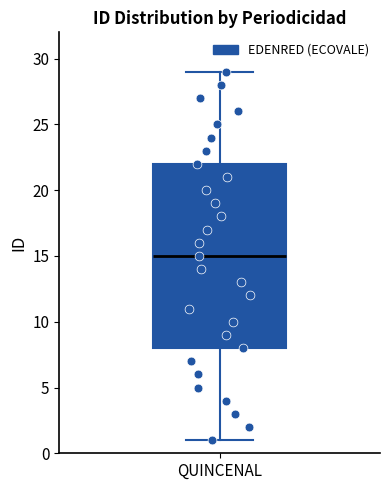

Where is the lower edge of the box for QUINCENAL on the y-axis? The values are not printed on the chart, so give them approximately, as read against the axis.

8